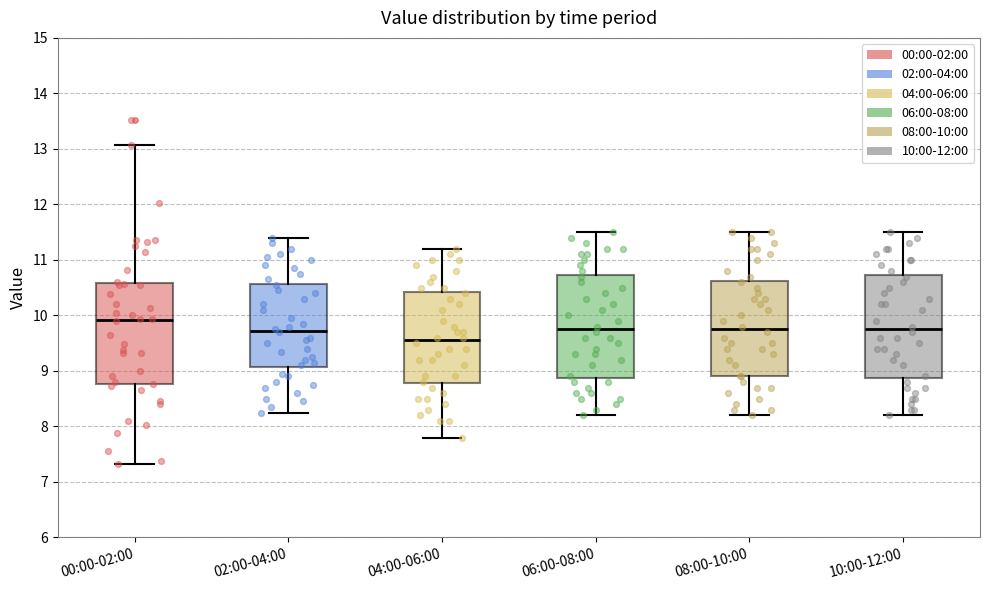

Reading left to right, read every box against the y-axis: the position of its median line, the range the box covers, and the ends of its whiskers. The values are not printed on the chart, so give them approximately, as read against the axis.

00:00-02:00: median 9.9, box 8.8 to 10.6, whiskers 7.3 to 13.1
02:00-04:00: median 9.7, box 9.1 to 10.6, whiskers 8.3 to 11.4
04:00-06:00: median 9.6, box 8.8 to 10.4, whiskers 7.8 to 11.2
06:00-08:00: median 9.8, box 8.9 to 10.7, whiskers 8.2 to 11.5
08:00-10:00: median 9.8, box 8.9 to 10.6, whiskers 8.2 to 11.5
10:00-12:00: median 9.8, box 8.9 to 10.7, whiskers 8.2 to 11.5